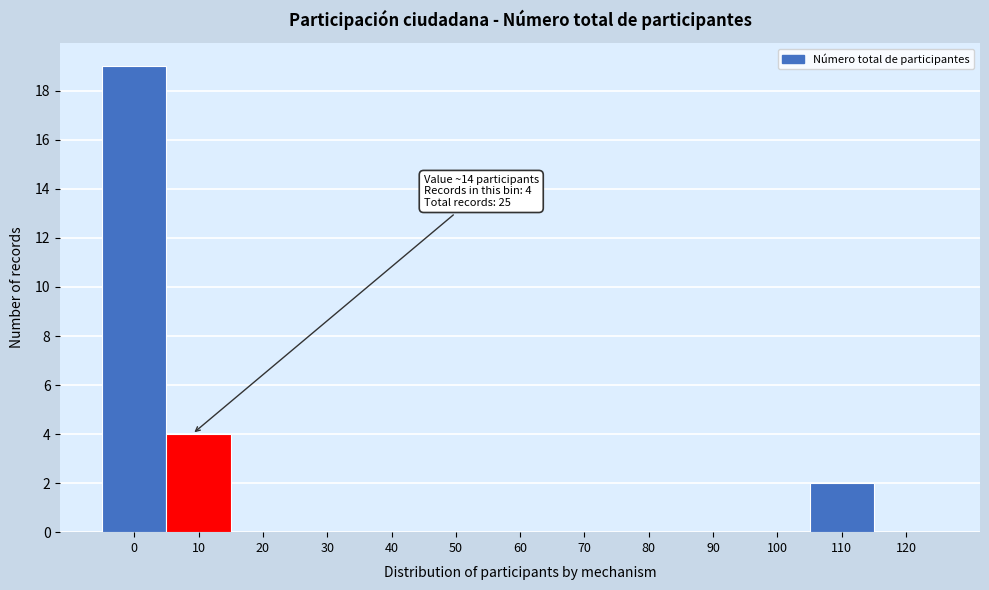

Reading left to right, what are all the values shown in this chart?

0=19	10=4	20=0	30=0	40=0	50=0	60=0	70=0	80=0	90=0	100=0	110=2	120=0